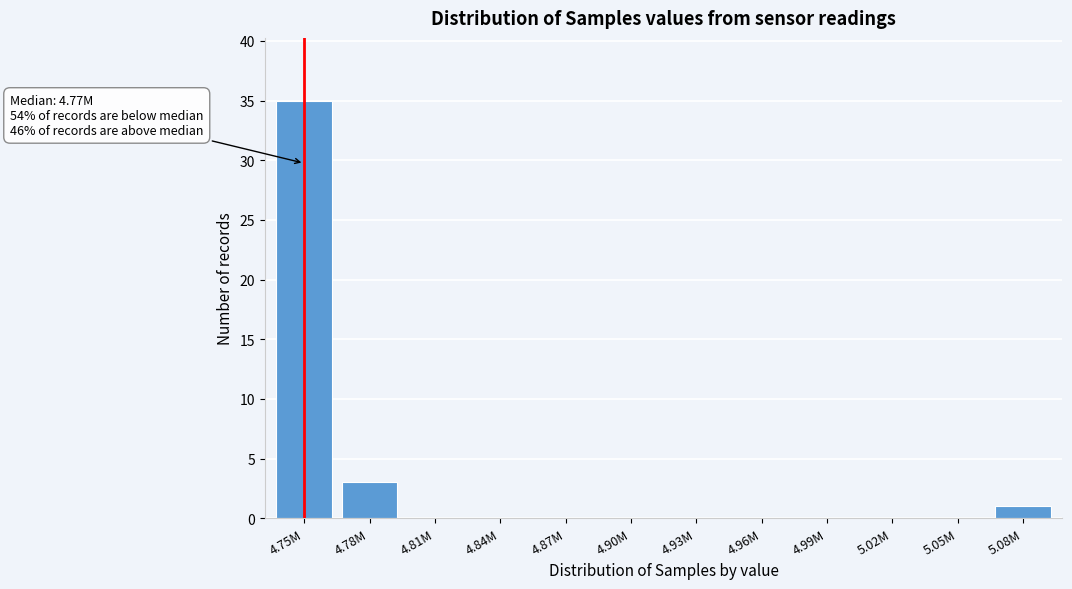

Reading right to left, what are all the values shown in this chart?

5.08M=1	5.05M=0	5.02M=0	4.99M=0	4.96M=0	4.93M=0	4.90M=0	4.87M=0	4.84M=0	4.81M=0	4.78M=3	4.75M=35